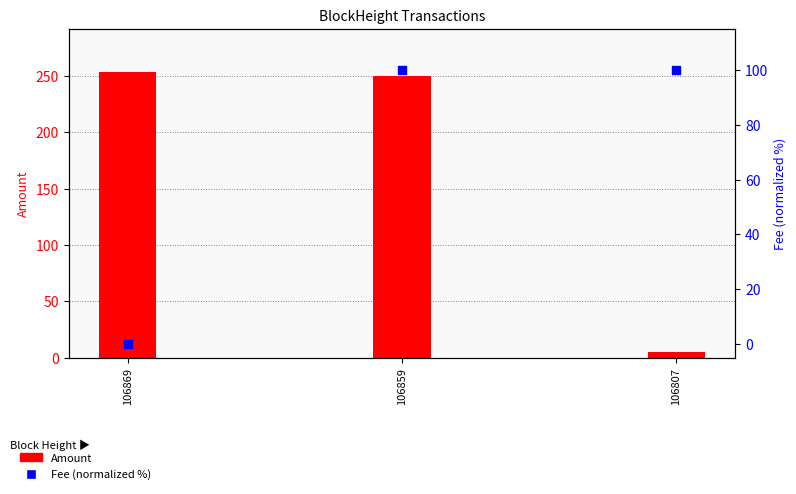

Is the value of Fee (normalized %) at 106869 greater than the value of Amount at 106807?

No